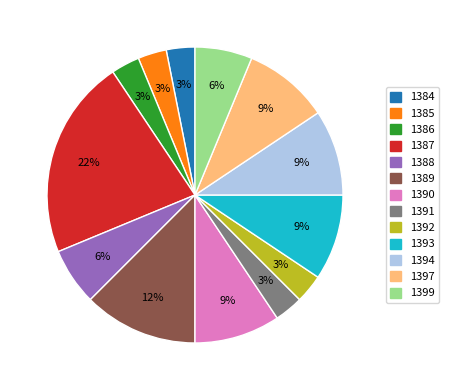

Which category has the biggest portion of the pie?

1387